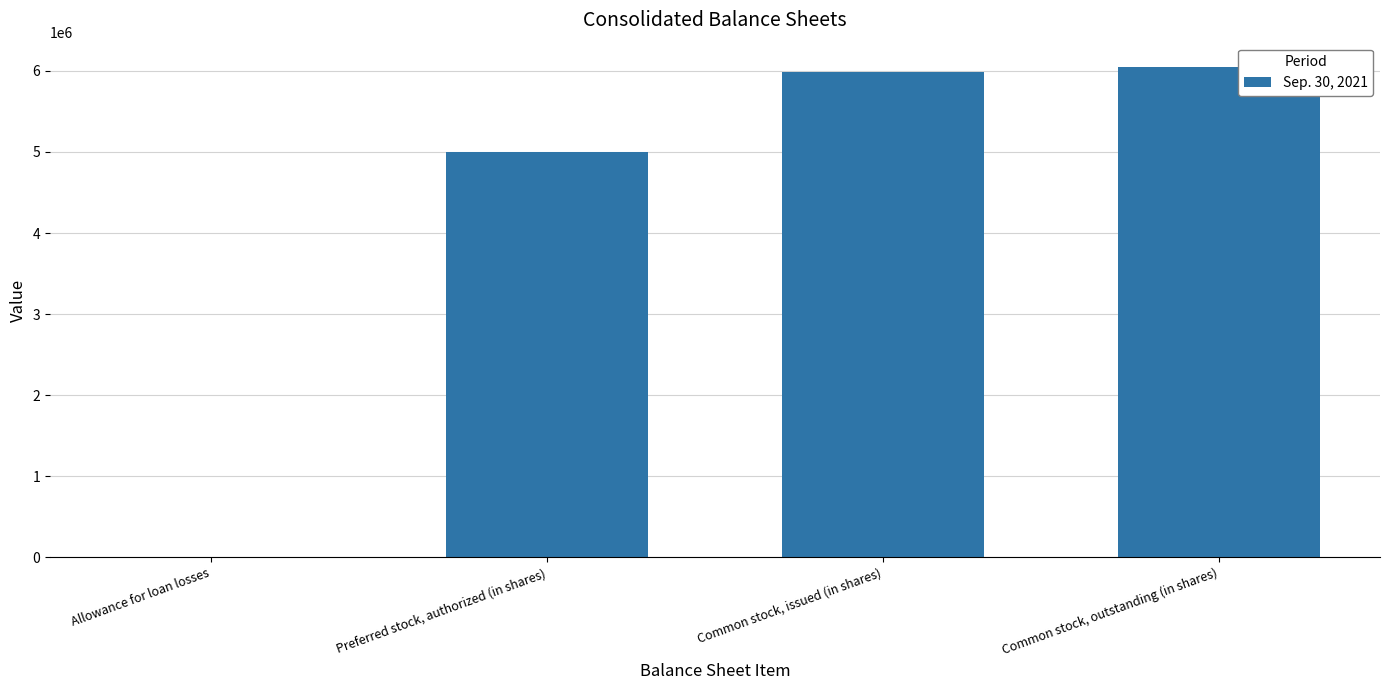

What is the sum of all values?

17032425